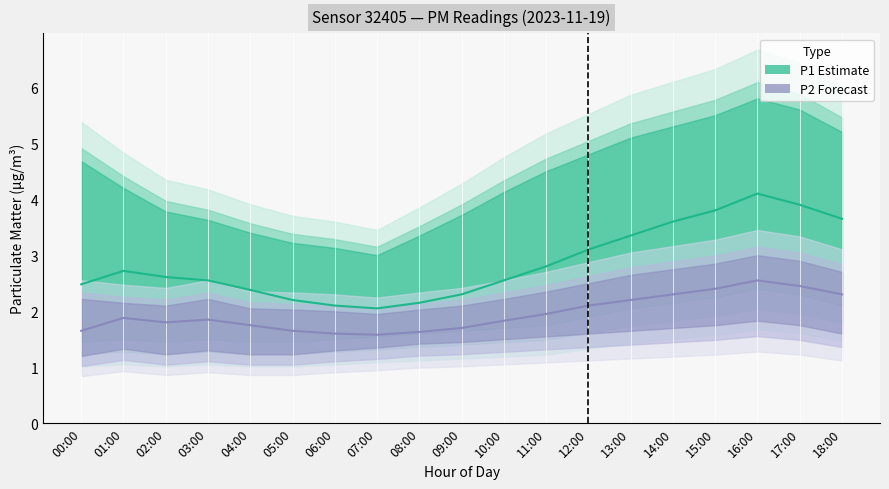

What is the sum of all P1_hi values?

82.0